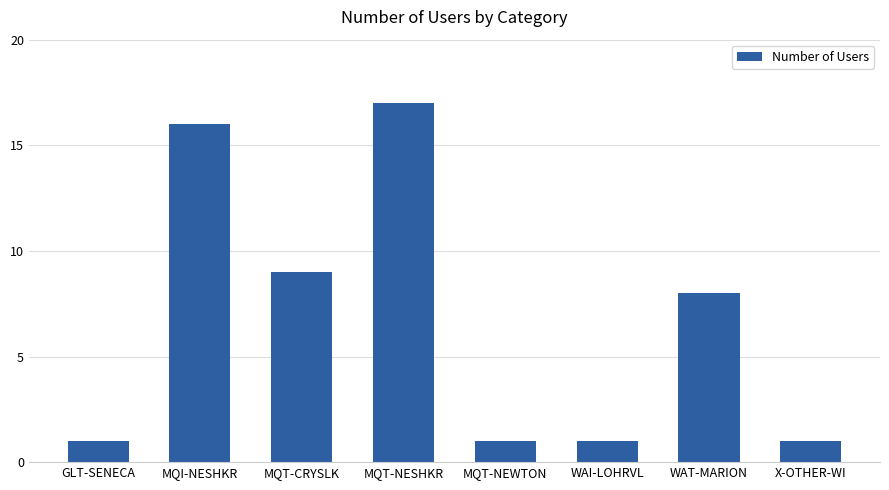

What is the difference between the second highest and minimum values?

15